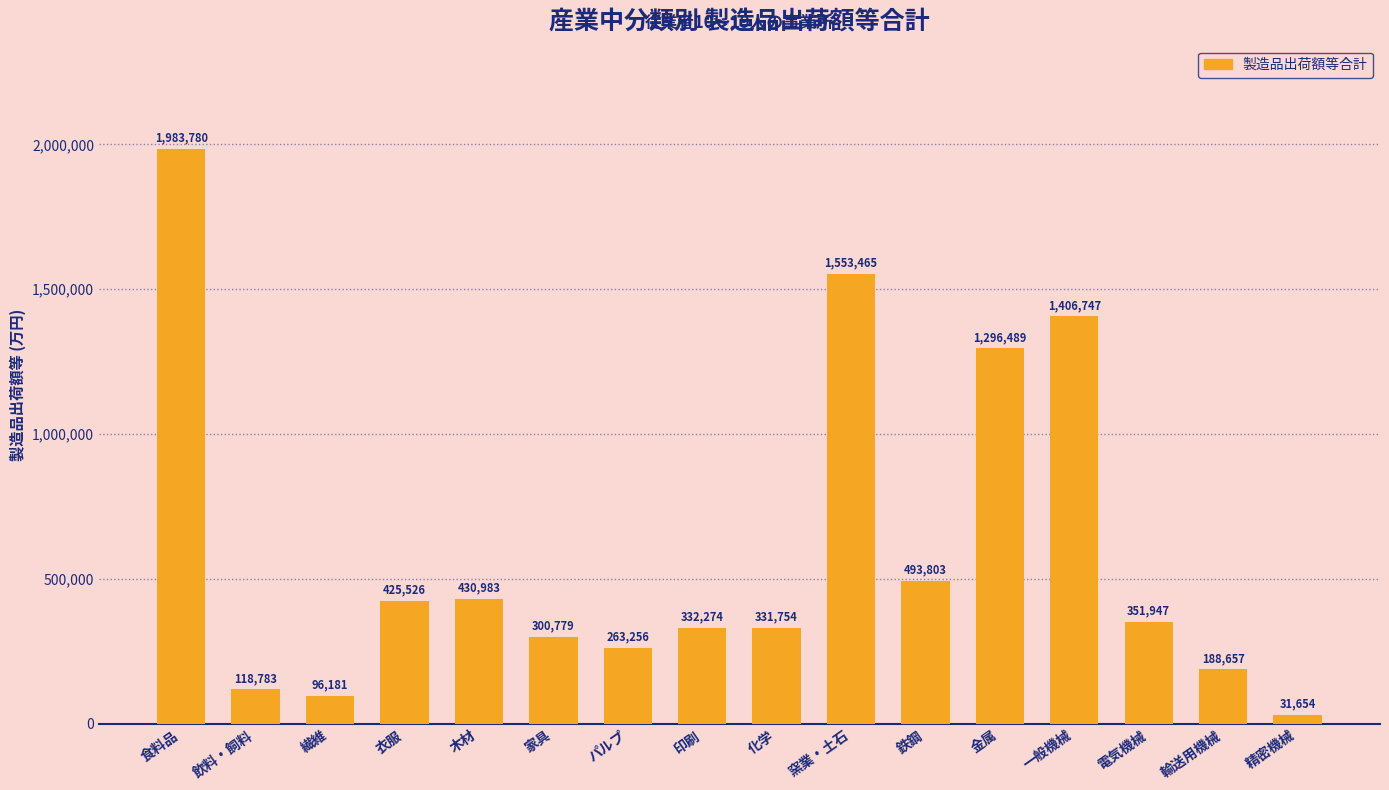

Rank the categories by value from highest to lowest.

食料品, 窯業・土石, 一般機械, 金属, 鉄鋼, 木材, 衣服, 電気機械, 印刷, 化学, 家具, パルプ, 輸送用機械, 飲料・飼料, 繊維, 精密機械